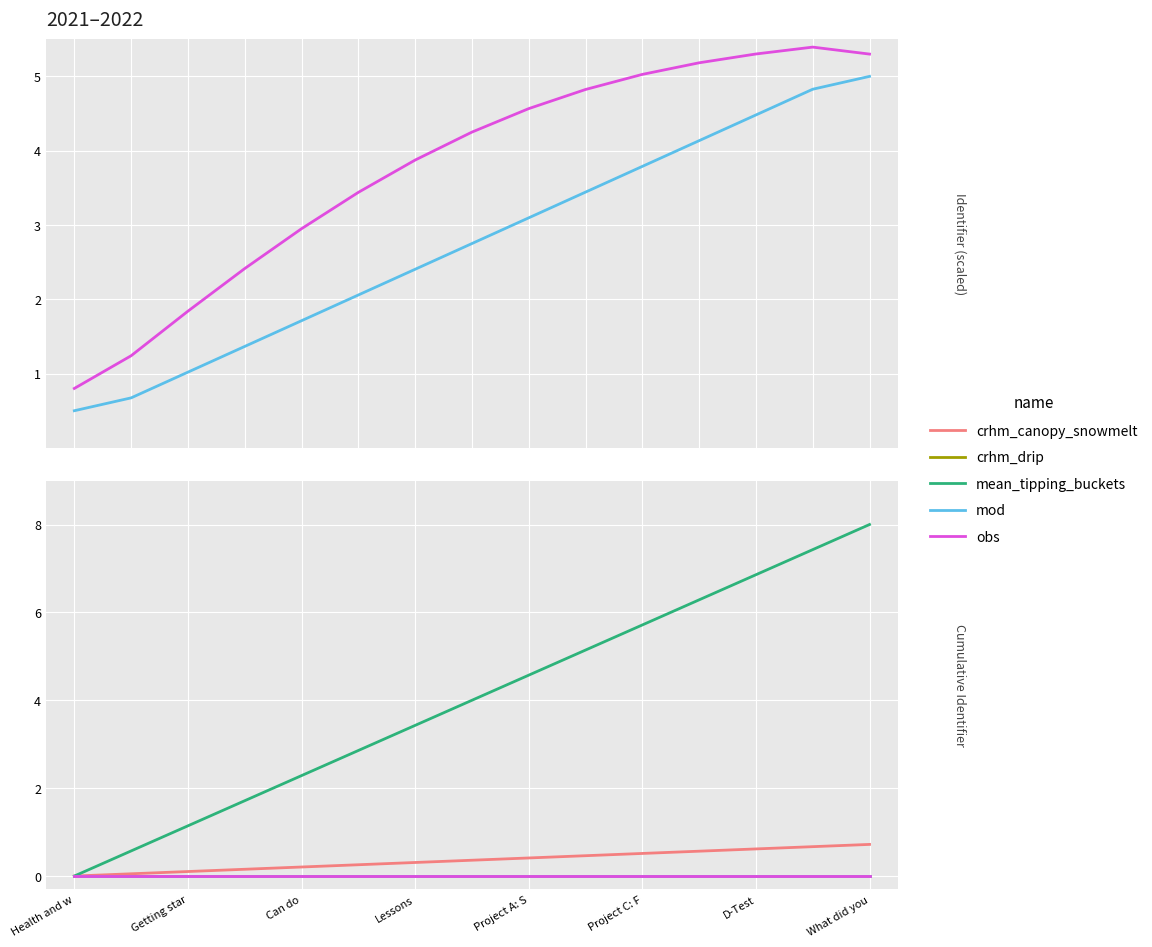

What is the total value across all series at Project A: S?

5.0